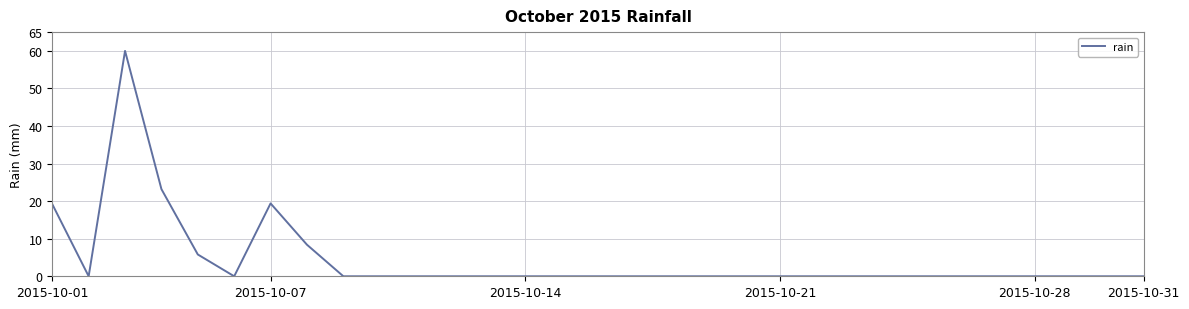

Is this an area chart (filled region under the line)?

No